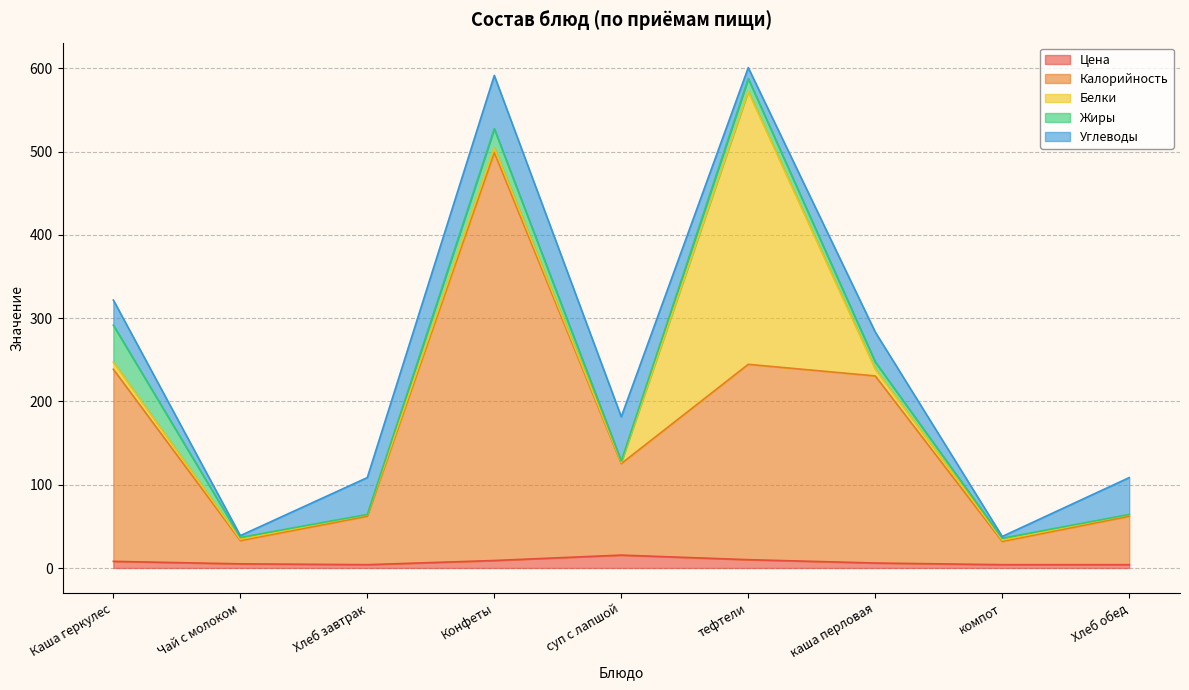

What is the total value across all series at Каша геркулес?

321.8